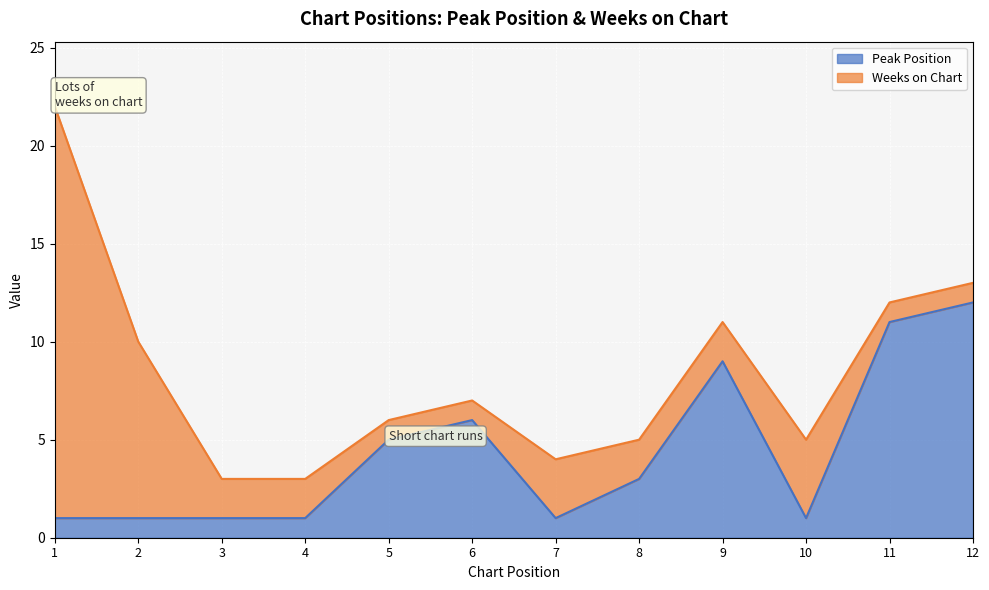

How many lines are shown in the chart?

2